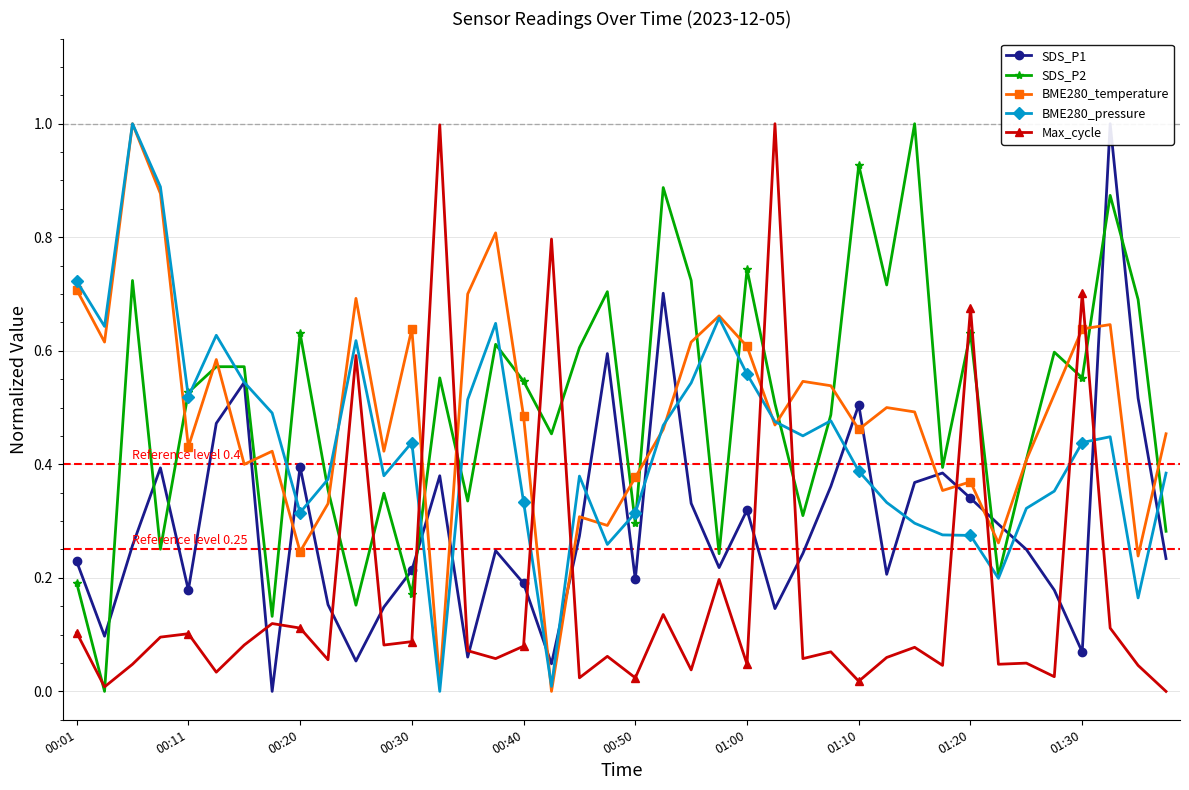

Is it true that SDS_P1 equals 0.6 at 13?

False